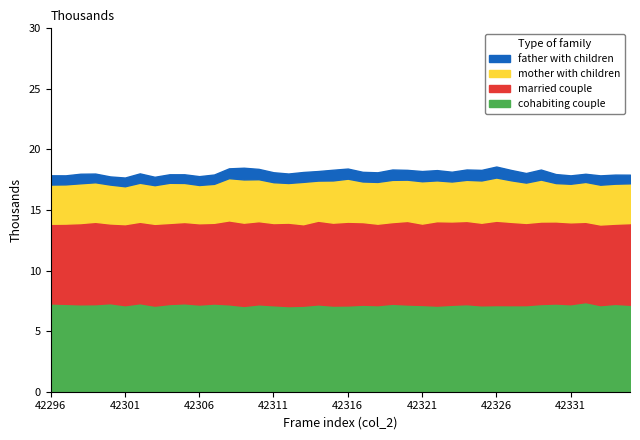

Reading right to left, what are all the values shown in this chart?

father with children: 715	750	771	673	694	744	828	790	853	907	872	853	807	848	842	809	854	793	796	834	882	789	815	781	821	854	966	808	770	729	714	703	693	775	720	674	719	788	745	765
mother with children: 3282	3299	3286	3291	3183	3166	3463	3328	3430	3565	3491	3391	3299	3368	3496	3407	3485	3449	3351	3552	3486	3310	3496	3274	3369	3463	3570	3489	3216	3156	3222	3313	3192	3219	3129	3208	3263	3284	3238	3236
married couple: 6742	6622	6653	6629	6761	6776	6808	6788	6875	6964	6818	6875	6876	6969	6714	6898	6742	6723	6819	6912	6844	6909	6727	6887	6789	6863	6872	6928	6663	6710	6715	6691	6751	6723	6689	6583	6800	6707	6623	6575
cohabiting couple: 7179	7253	7151	7400	7224	7283	7242	7149	7148	7154	7133	7228	7180	7110	7166	7202	7264	7149	7187	7125	7113	7211	7102	7071	7139	7217	7084	7215	7282	7201	7299	7244	7108	7308	7144	7309	7228	7217	7256	7291